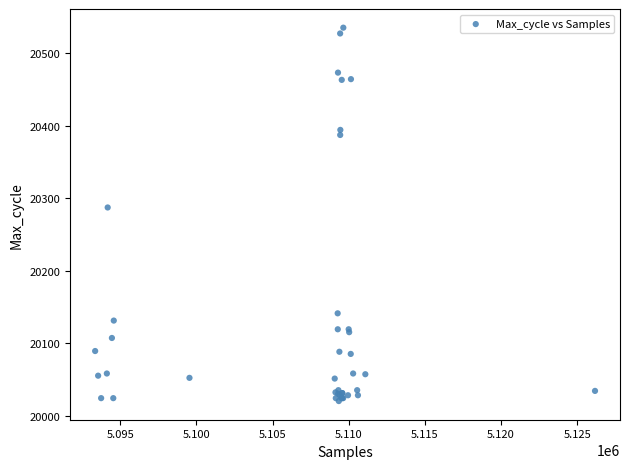

What Y value in the scatter plot is closest to 20277?

20287